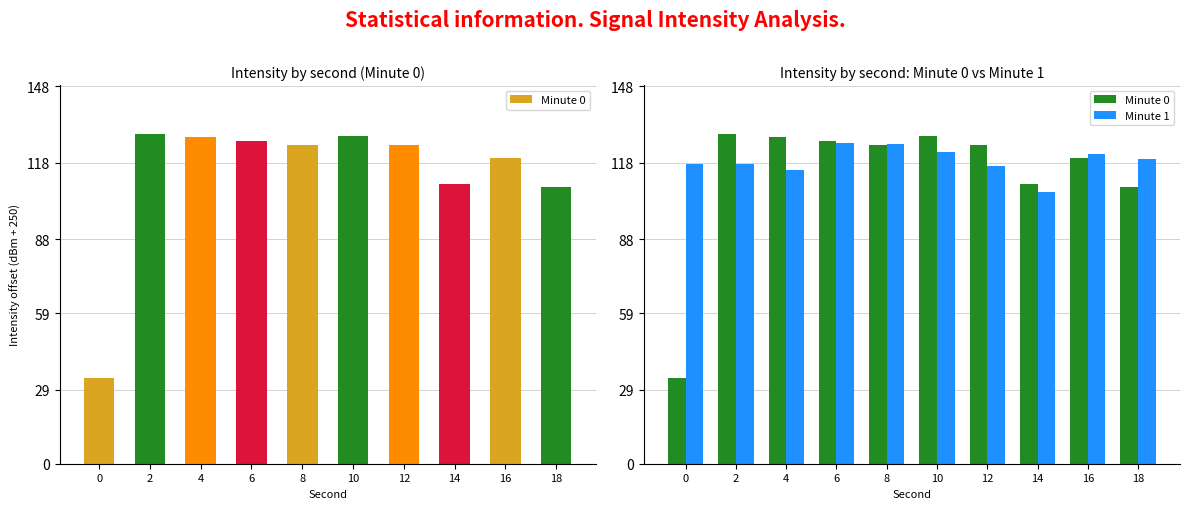

What are all the series names shown in the legend?

Minute 0, Minute 1